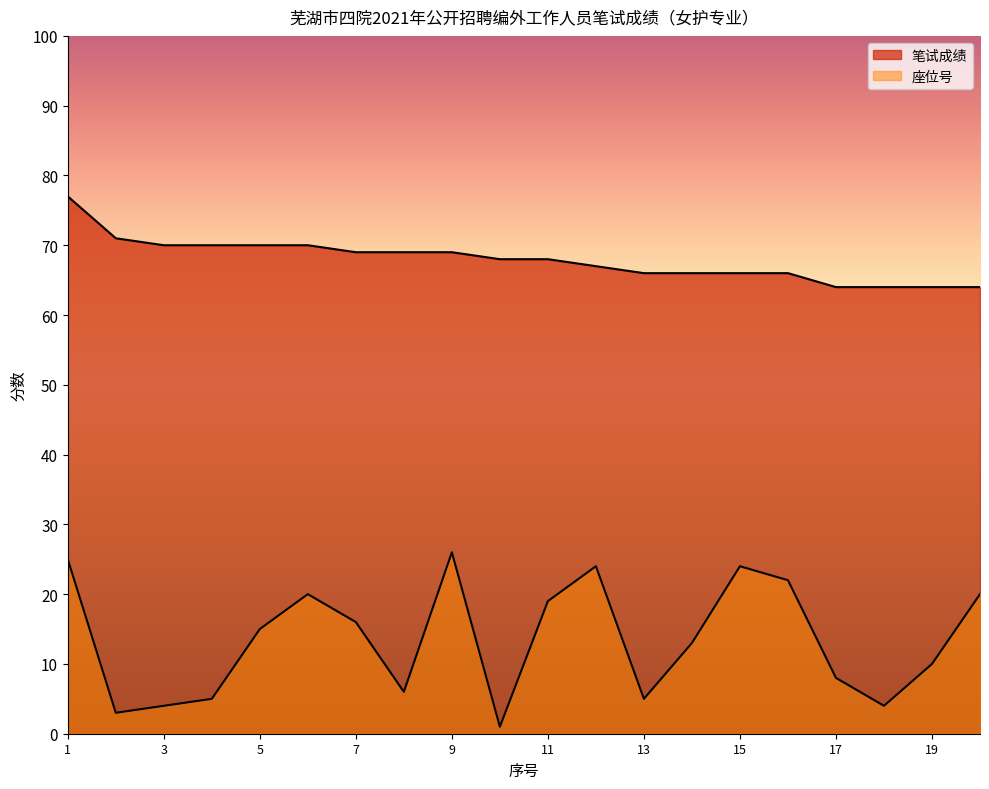

How many lines are shown in the chart?

2